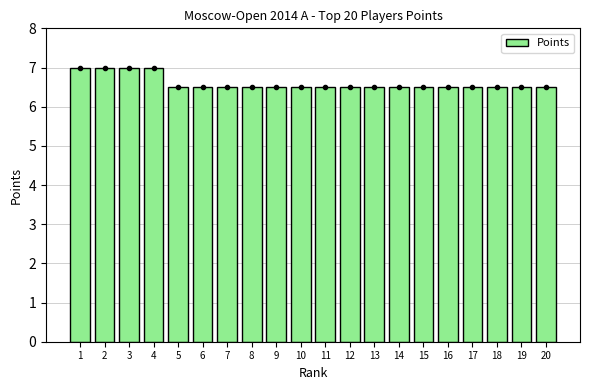

What is the greatest value displayed?

7.0